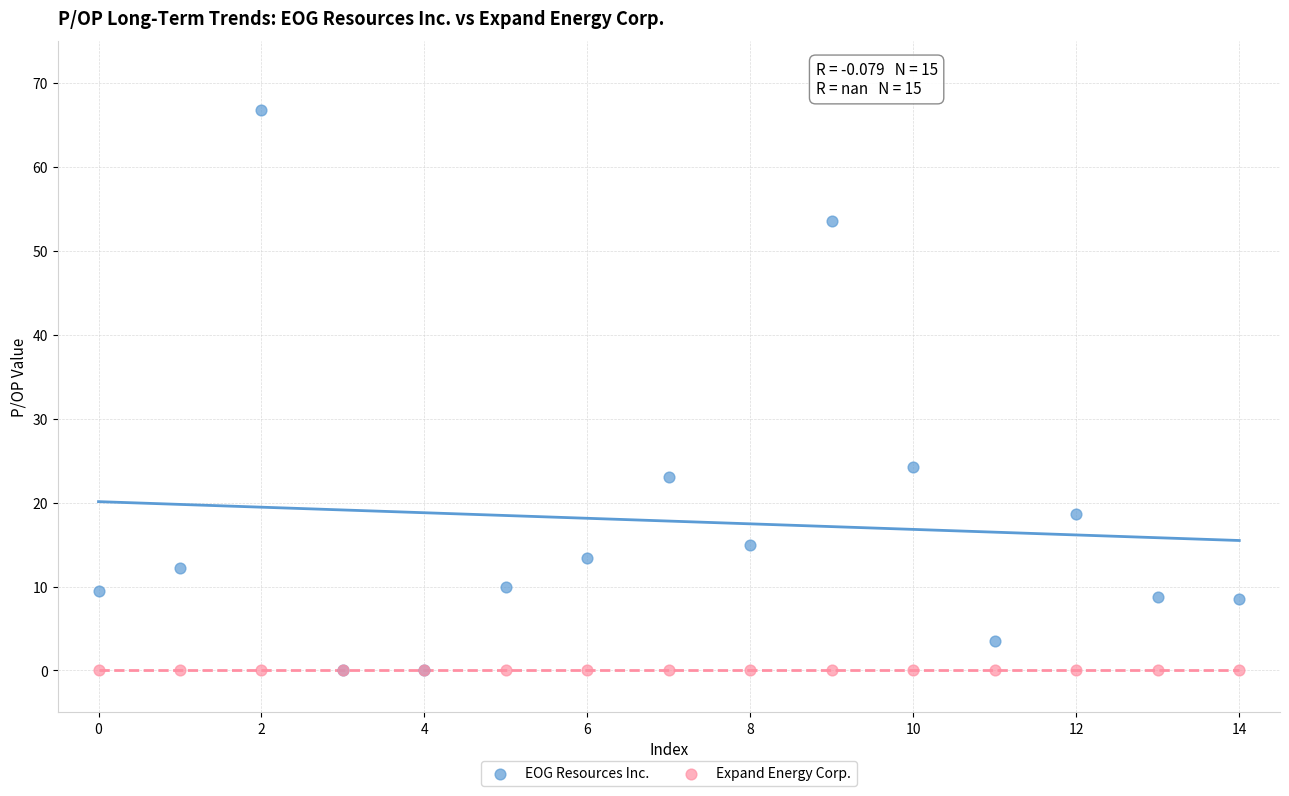

What are all the series names shown in the legend?

EOG Resources Inc., Expand Energy Corp.